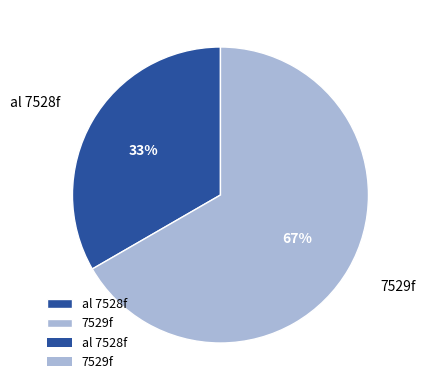

Which has a higher value, al 7528f or 7529f?

7529f